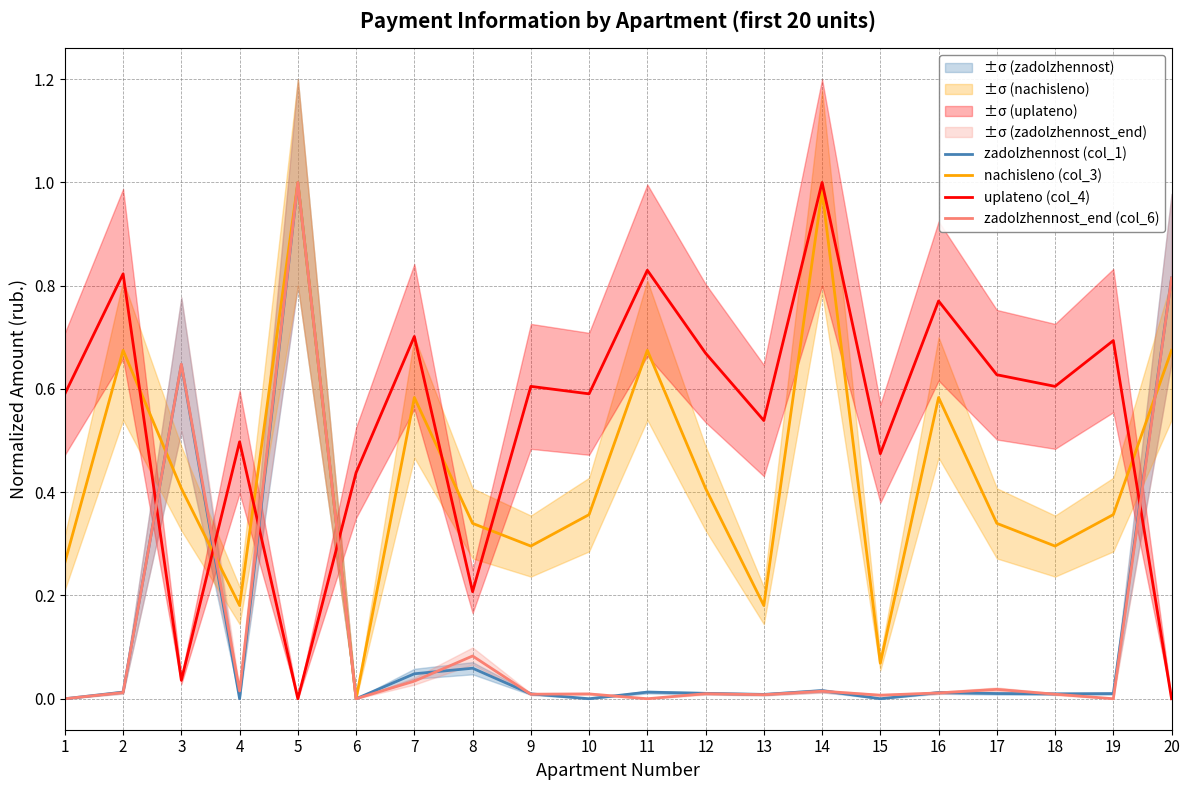

The nachisleno (col_3) series shows 0.2 at 4. True or false?

True